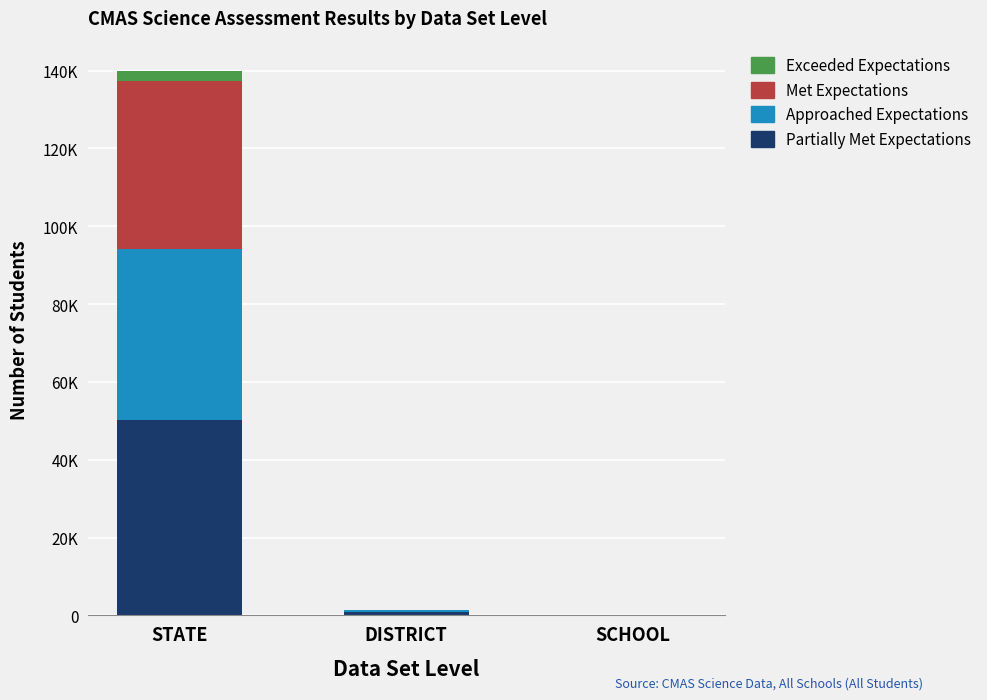

Are the bars grouped side by side (vs. stacked)?

No